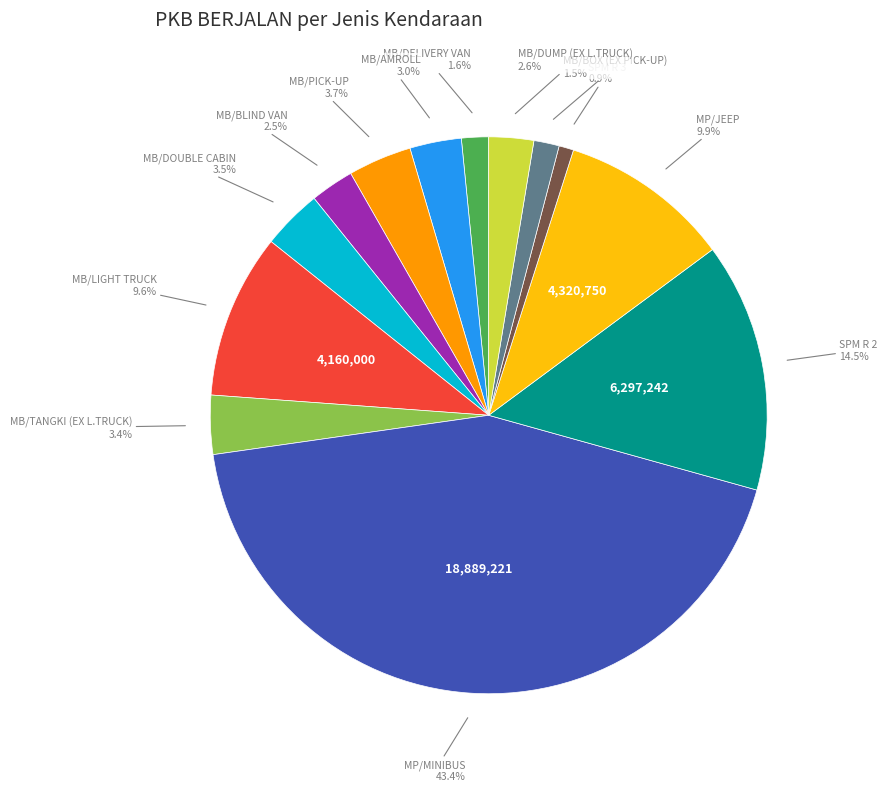

Is there a majority slice in this chart?

No